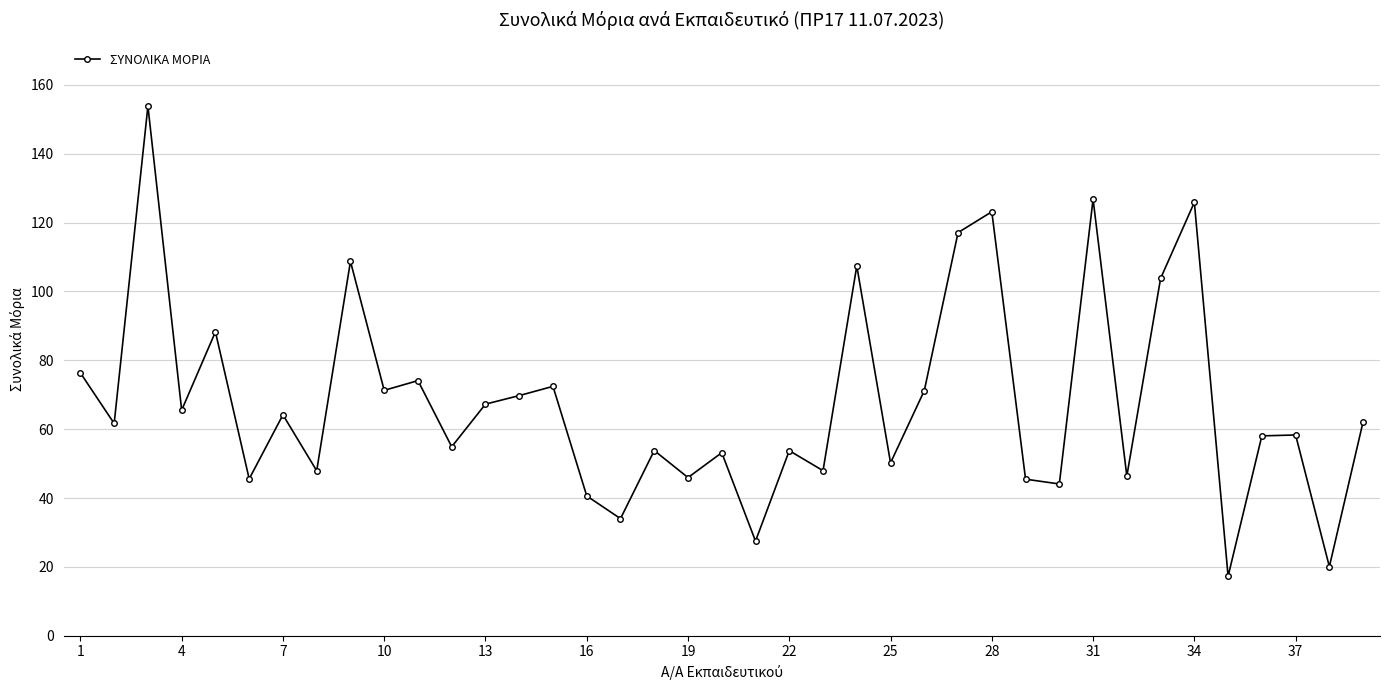

How many lines are shown in the chart?

1